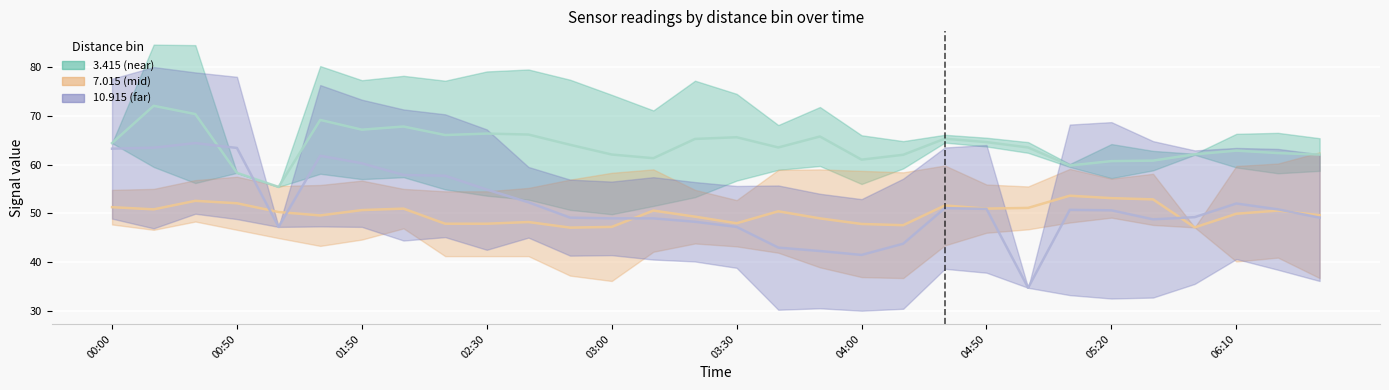

What is the value of the 3.415 (near) (mid) point at the 15th from the left?

65.2